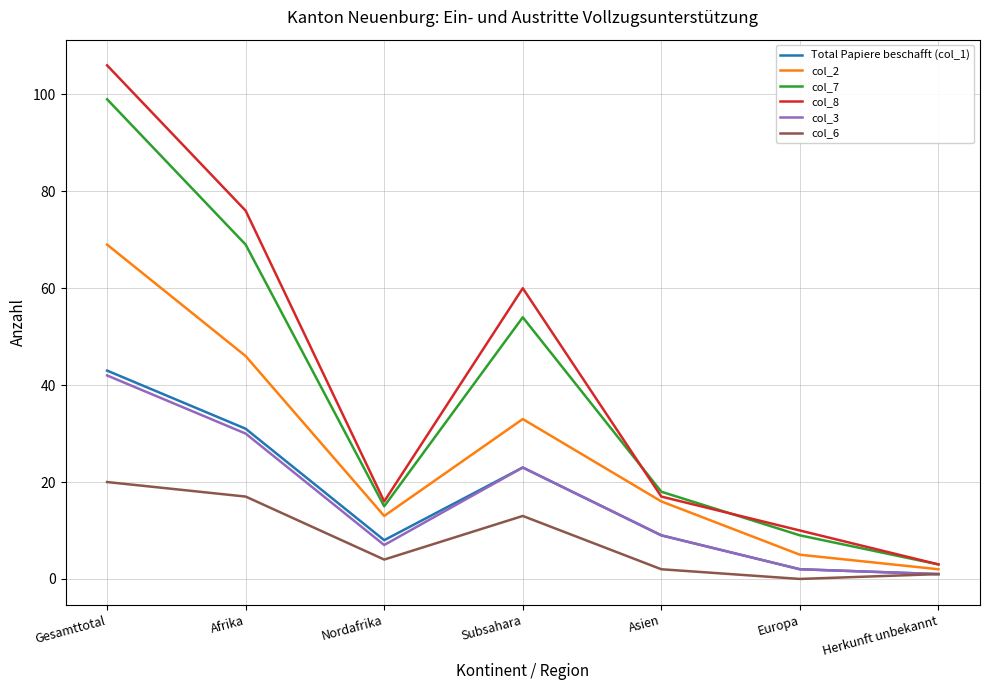

What is the difference between the col_3 values at Nordafrika and Herkunft unbekannt?

6